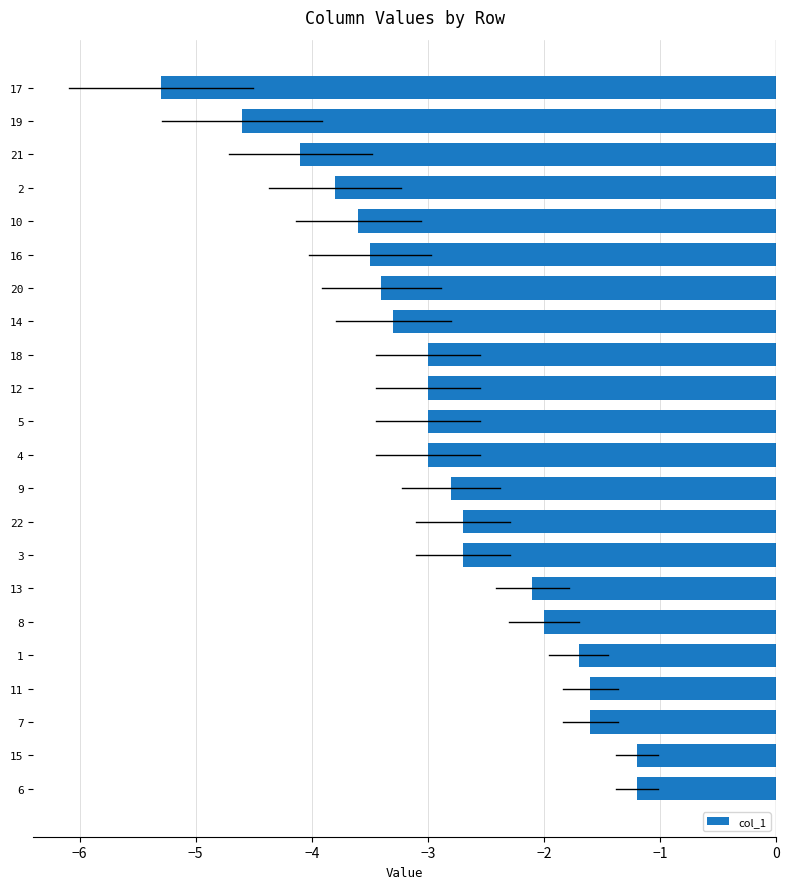

True or false: the data shows -2.7 at 11.

False